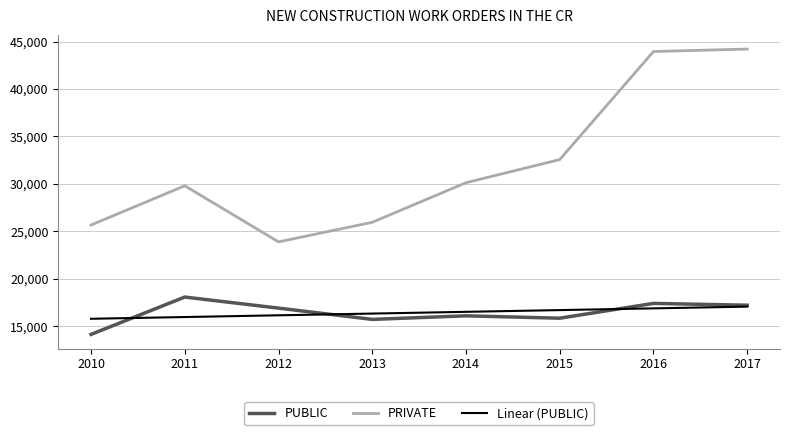

Between 2011 and 2012, which series saw the biggest shift?

PRIVATE